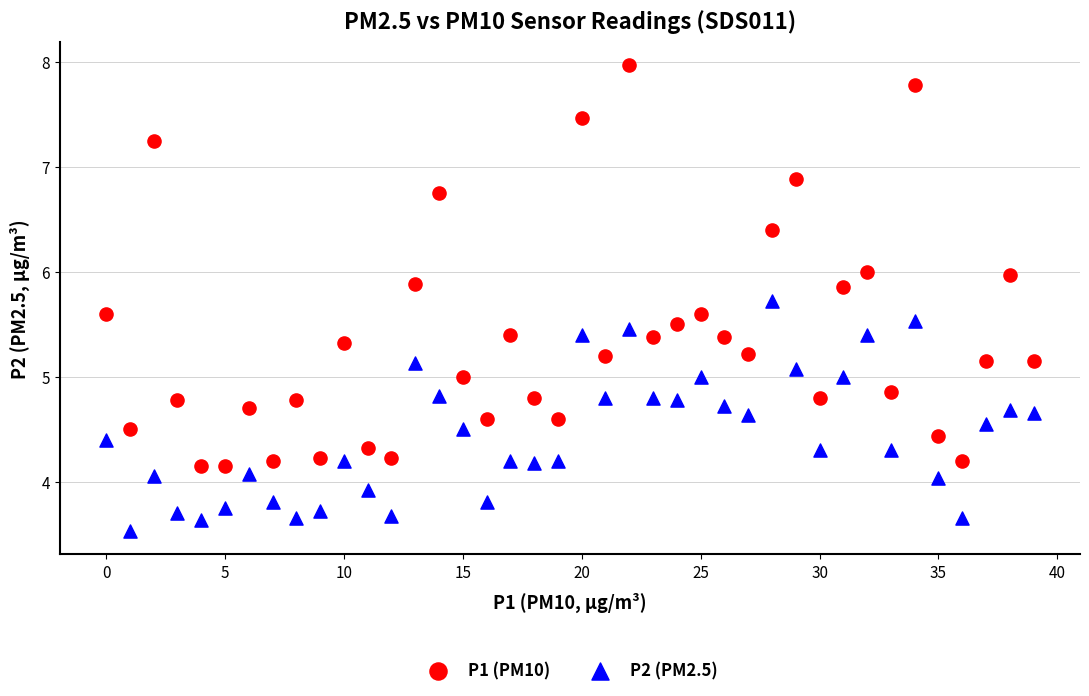

Across all data points, what is the range of Y values (max minus min)?

4.4